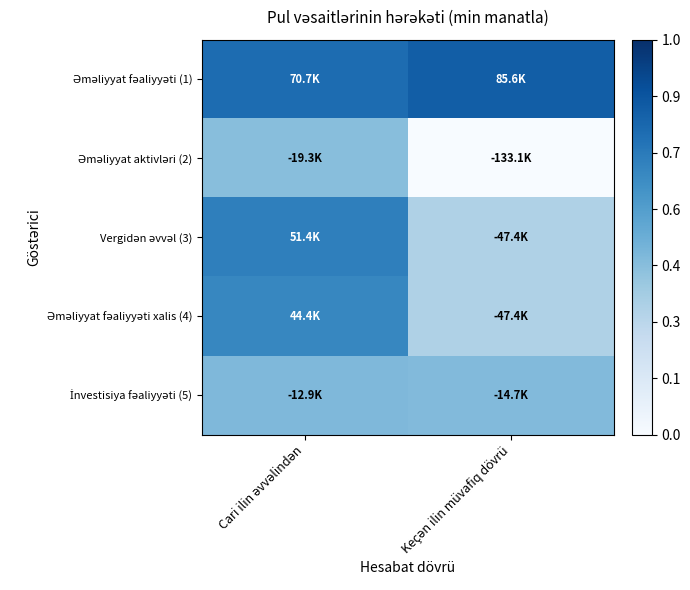

What is the difference between the highest and lowest values at Keçən ilin müvafiq dövrü?

0.8